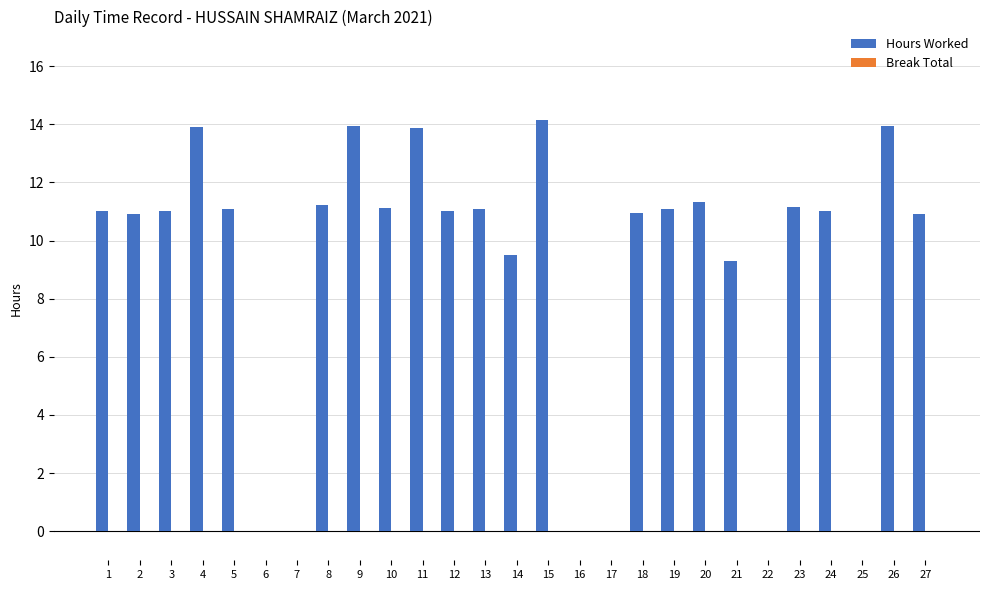

Is it true that the value at 19 is 11.1?

True